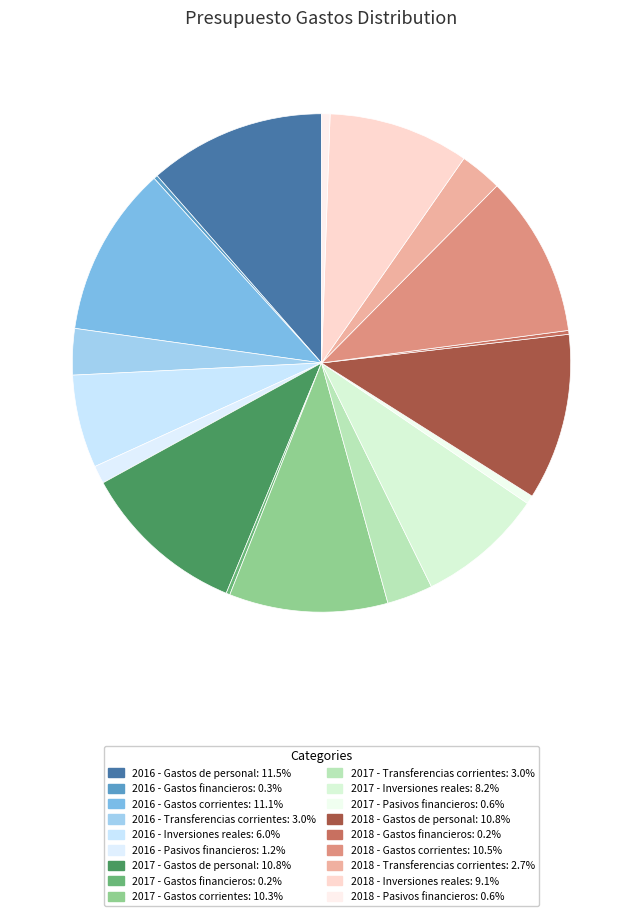

What is the change in value from 2018 - Gastos financieros to 2018 - Gastos corrientes?

+186760.5